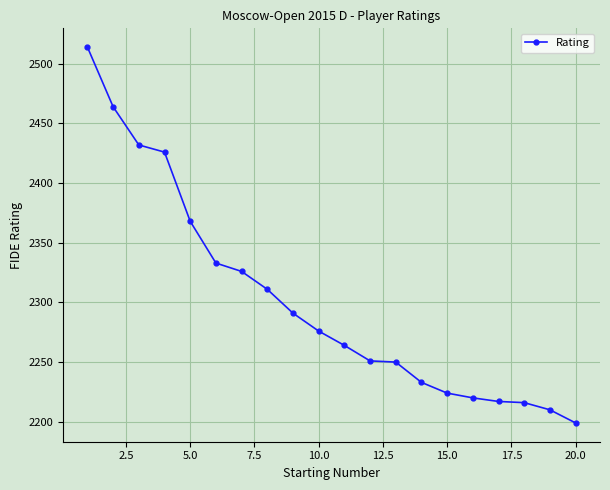

What is the minimum value shown in the chart?

2199